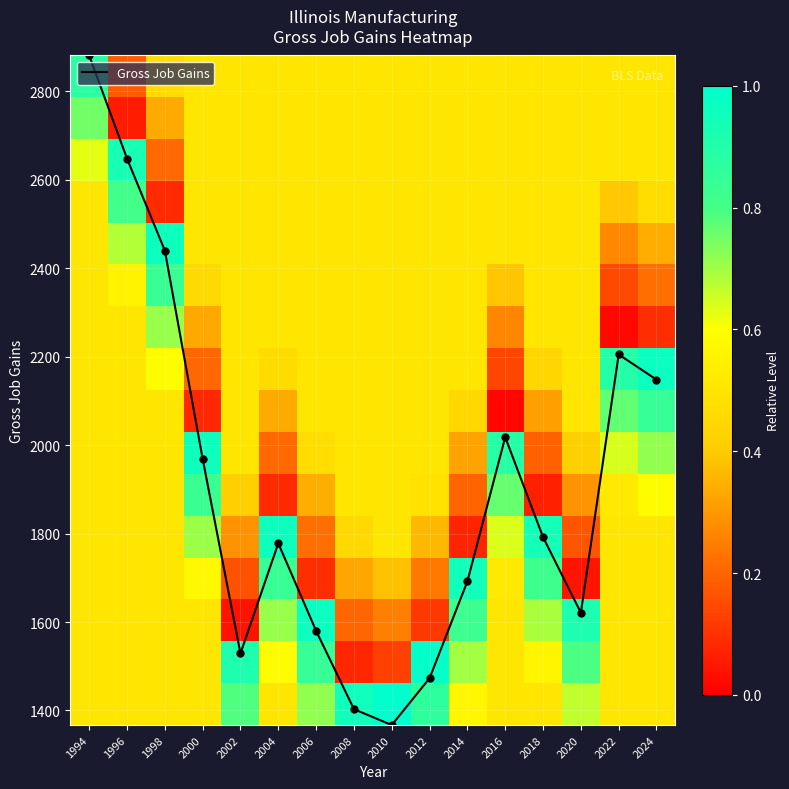

Is it true that Gross Job Gains equals 472 at 2004?

False